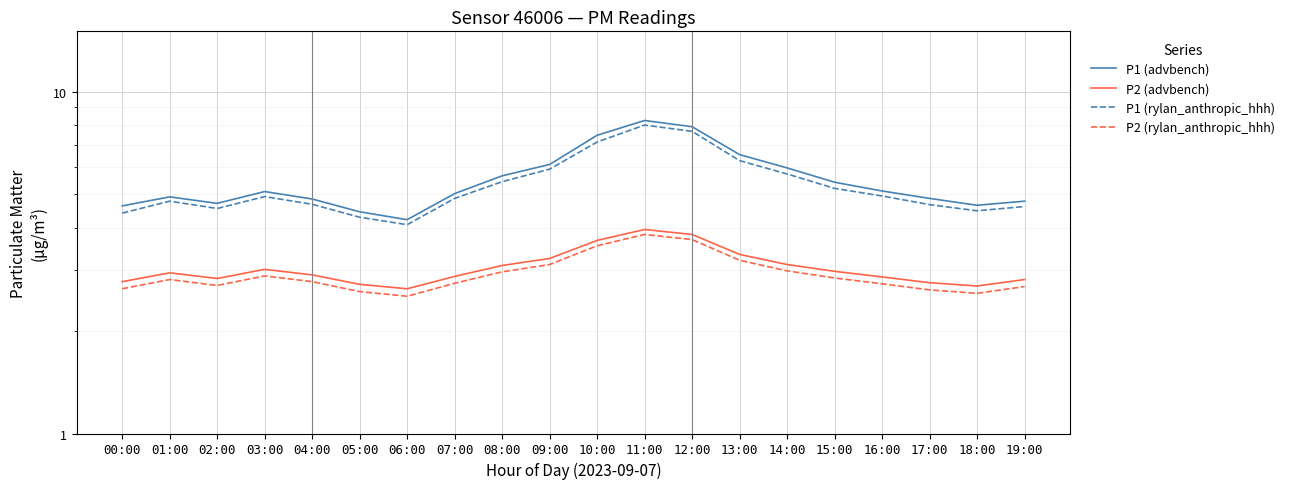

Which category has the highest value across all series?

11:00